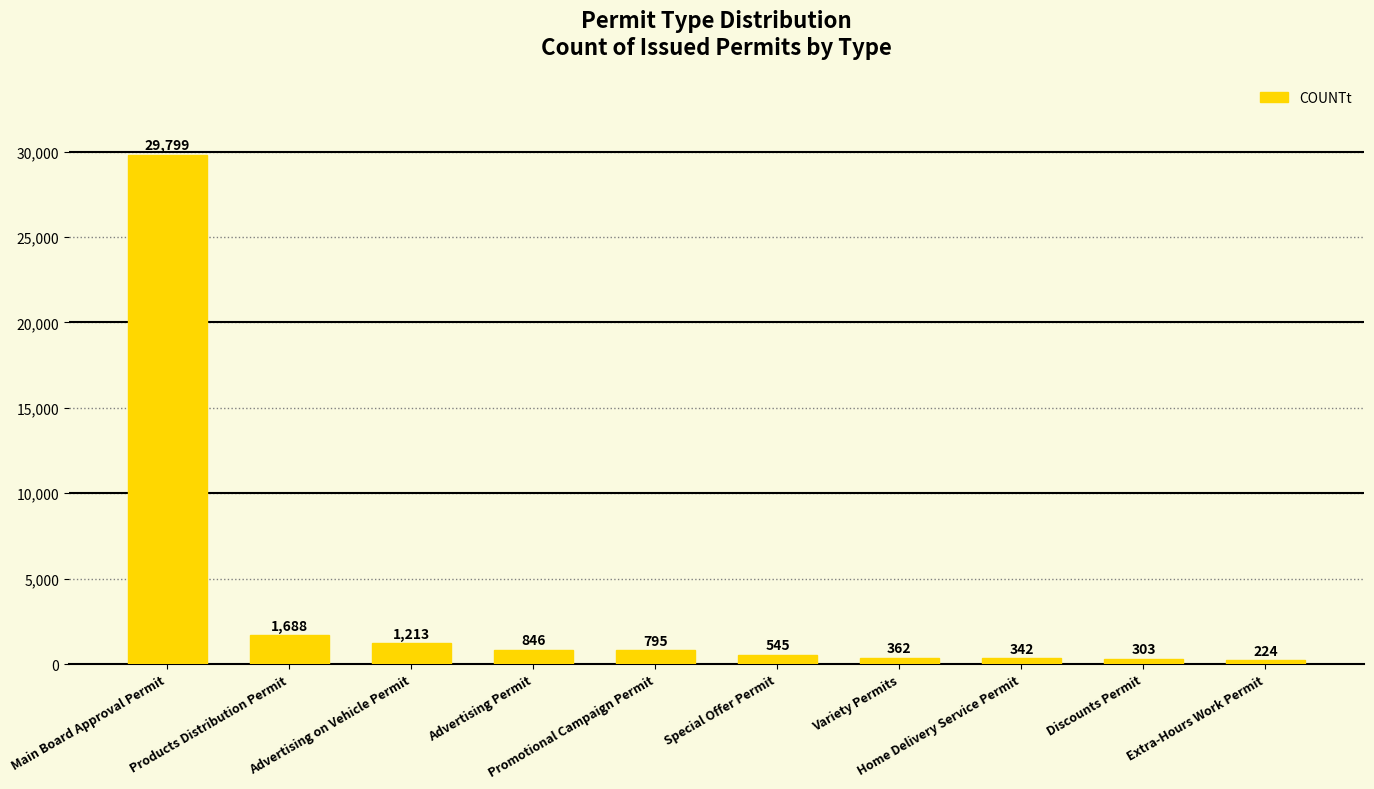

How many bars are there in total?

10